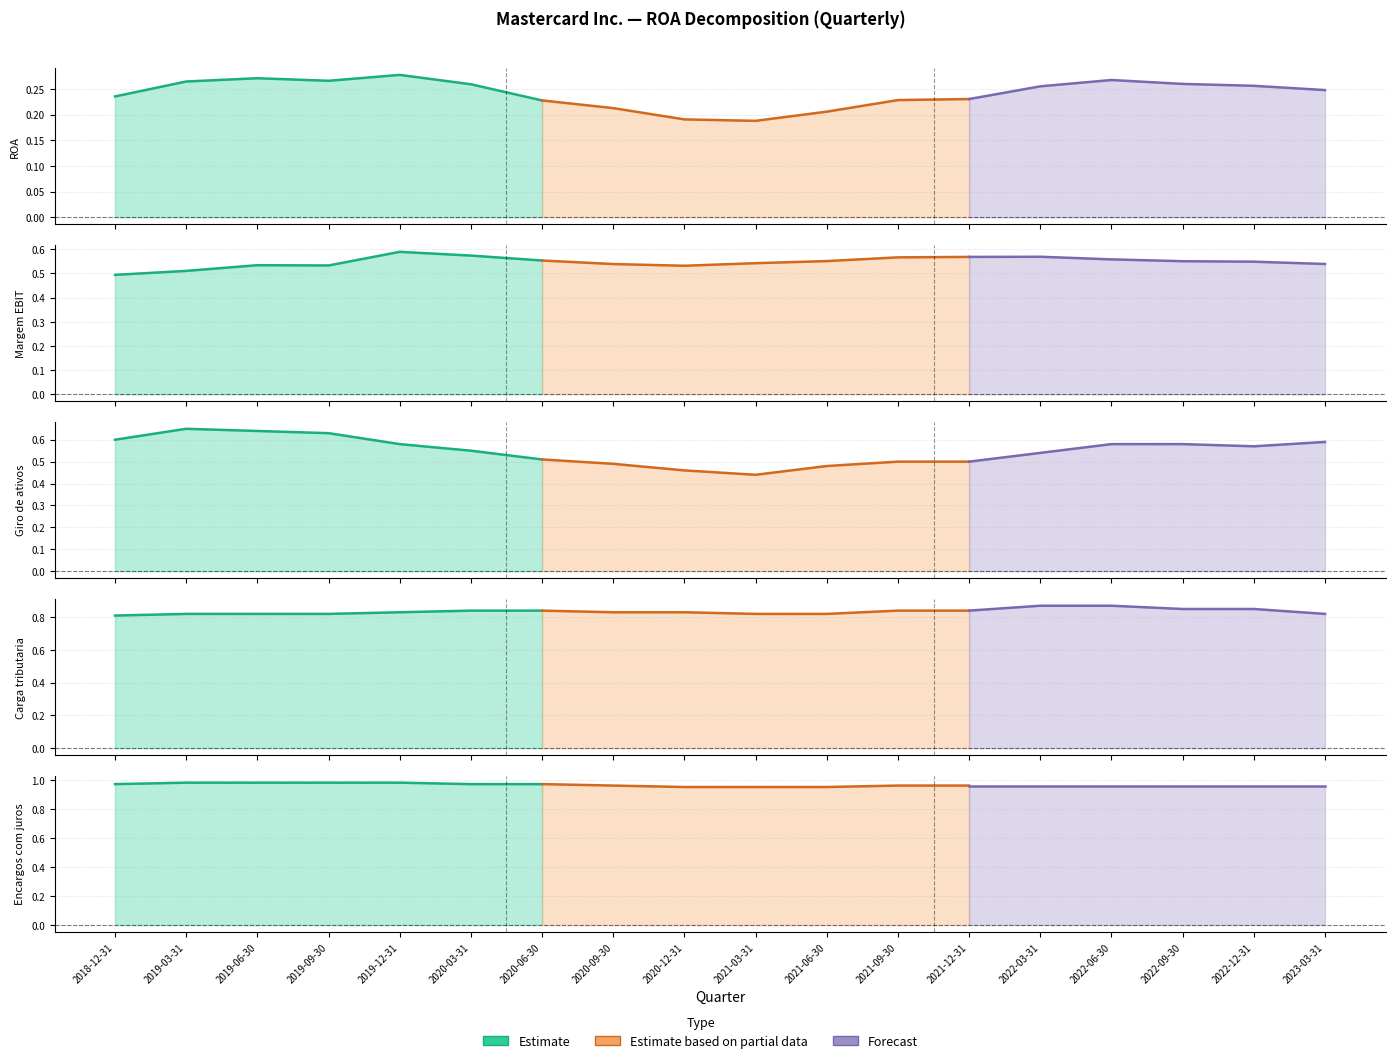

Is the value of Margem EBIT at 2022-09-30 greater than the value of ROA at 2023-03-31?

Yes